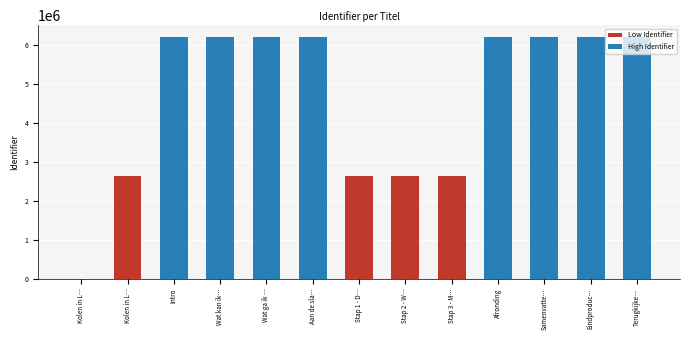

List the labels in order of value, largest first.

Terugkijke…, Eindproduc…, Samenvatte…, Afronding, Aan de sla…, Wat ga ik …, Wat kan ik…, Intro, Stap 3 - M…, Stap 2 - W…, Stap 1 - D…, Kolen in L…, Kolen in L…